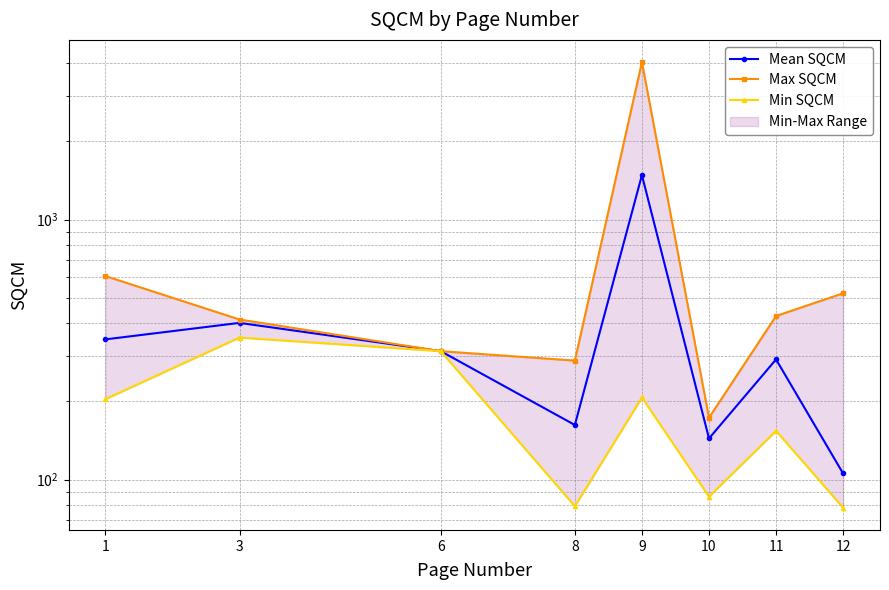

What is the difference between the second highest and second lowest values in the Mean SQCM series?

256.8